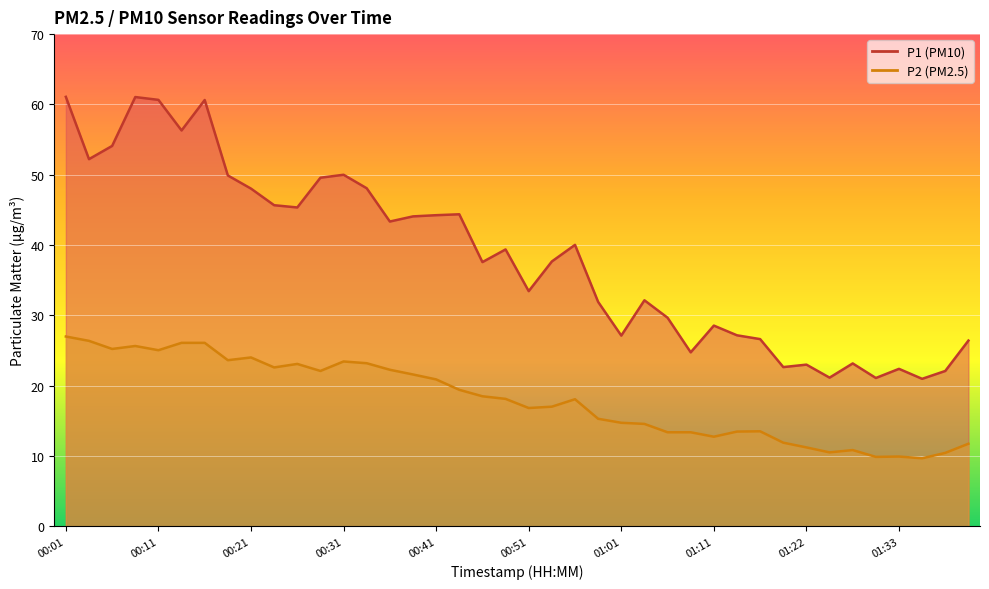

Is the value of P1 at 01:35 greater than the value of P2 at 00:53?

Yes